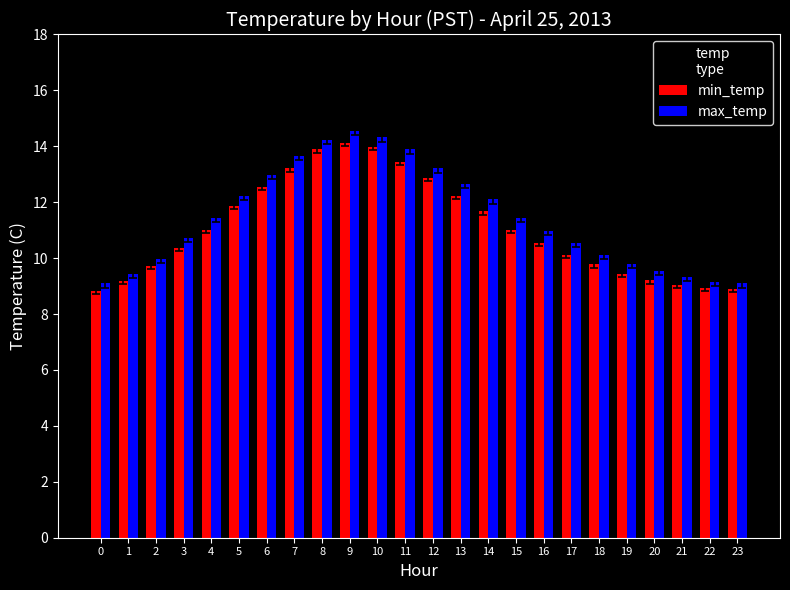

Which series has the widest spread of values?

max_temp